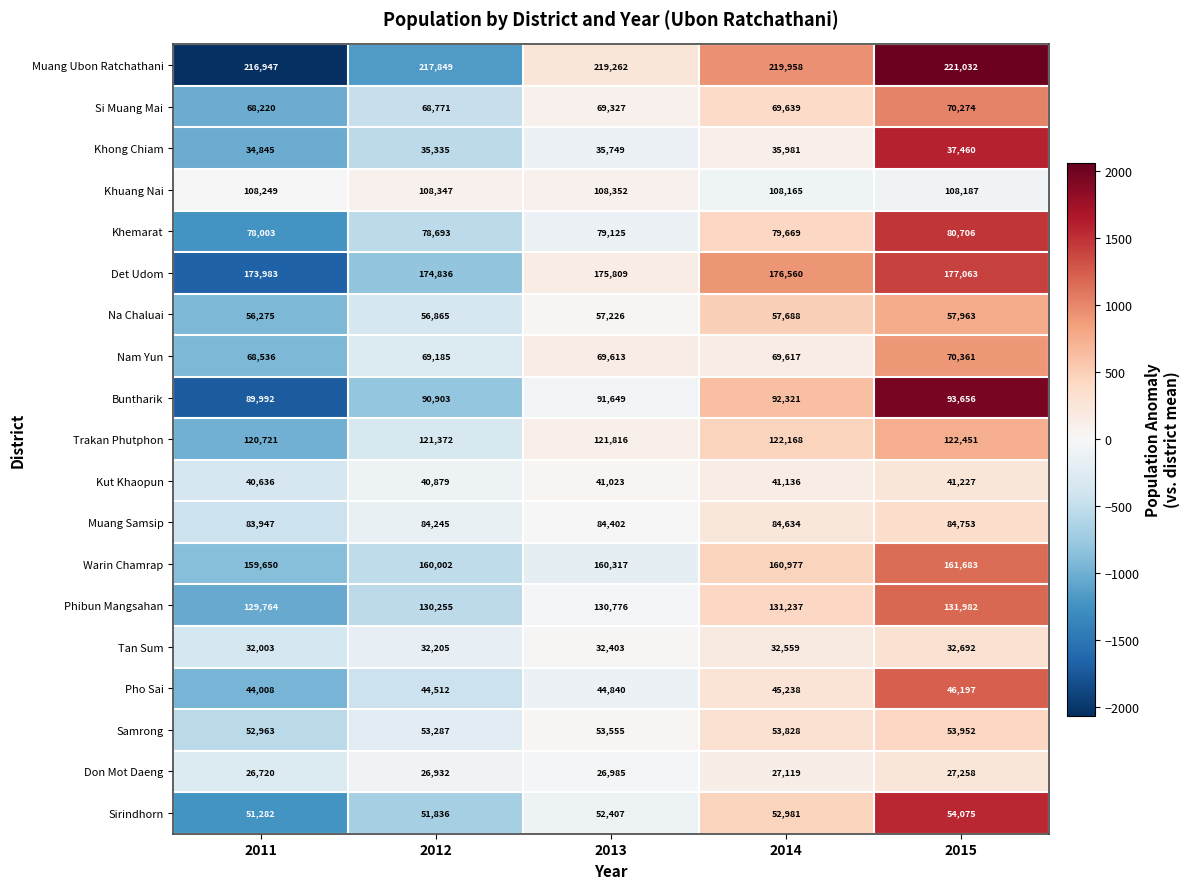

True or false: Trakan Phutphon has a value of 121372 at 2012.

True